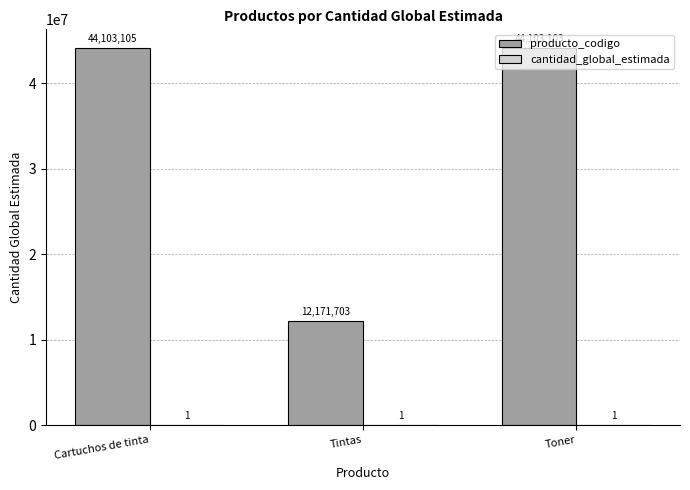

At which label does producto_codigo first exceed 44103103?

Cartuchos de tinta